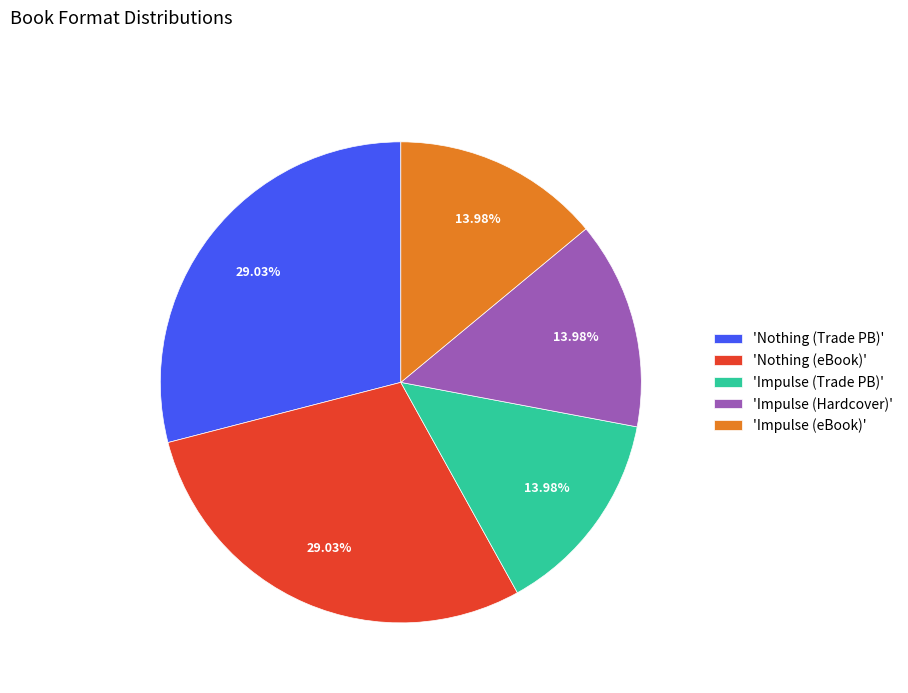

To the nearest percent, what is the difference between the largest and smallest slice percentages?

15%